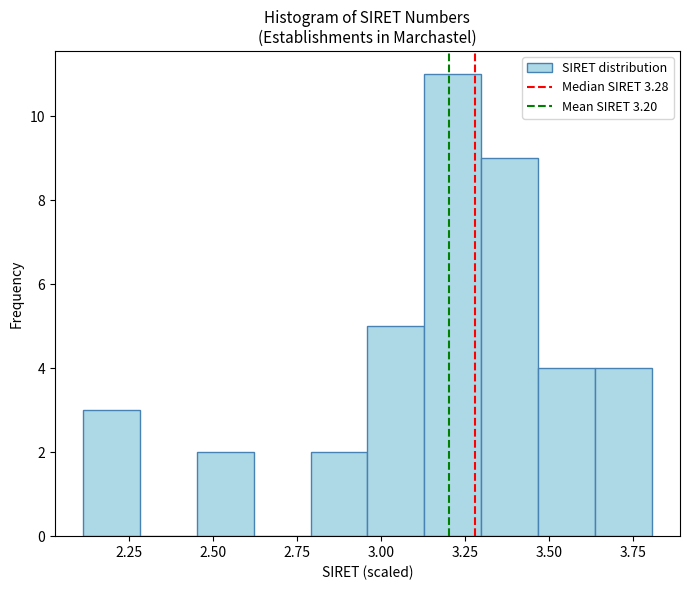

Around what value on the x-axis is the tallest bar? Give the approximate position of its centre, as read against the axis.

3.20